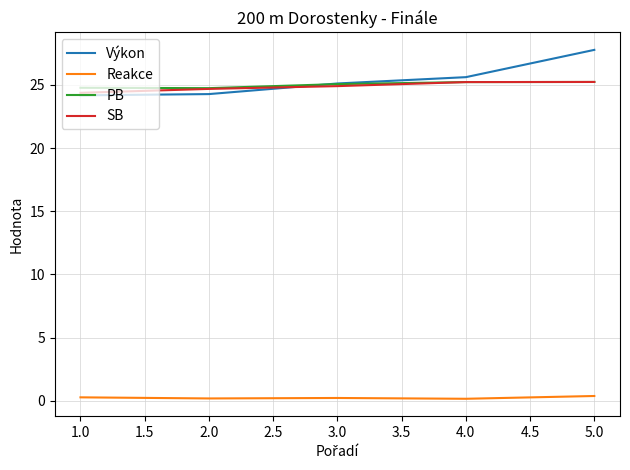

How many values in the Výkon series are below 25?

2